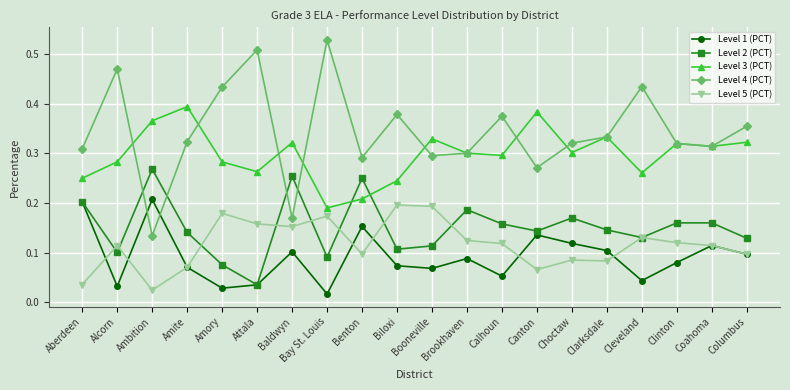

Between Booneville and Cleveland, which series saw the biggest shift?

Level 4 (PCT)